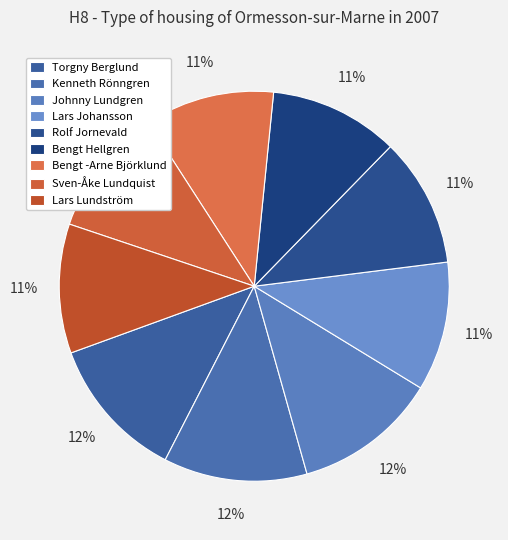

Is the sum of Johnny Lundgren and Kenneth Rönngren greater than half?

No